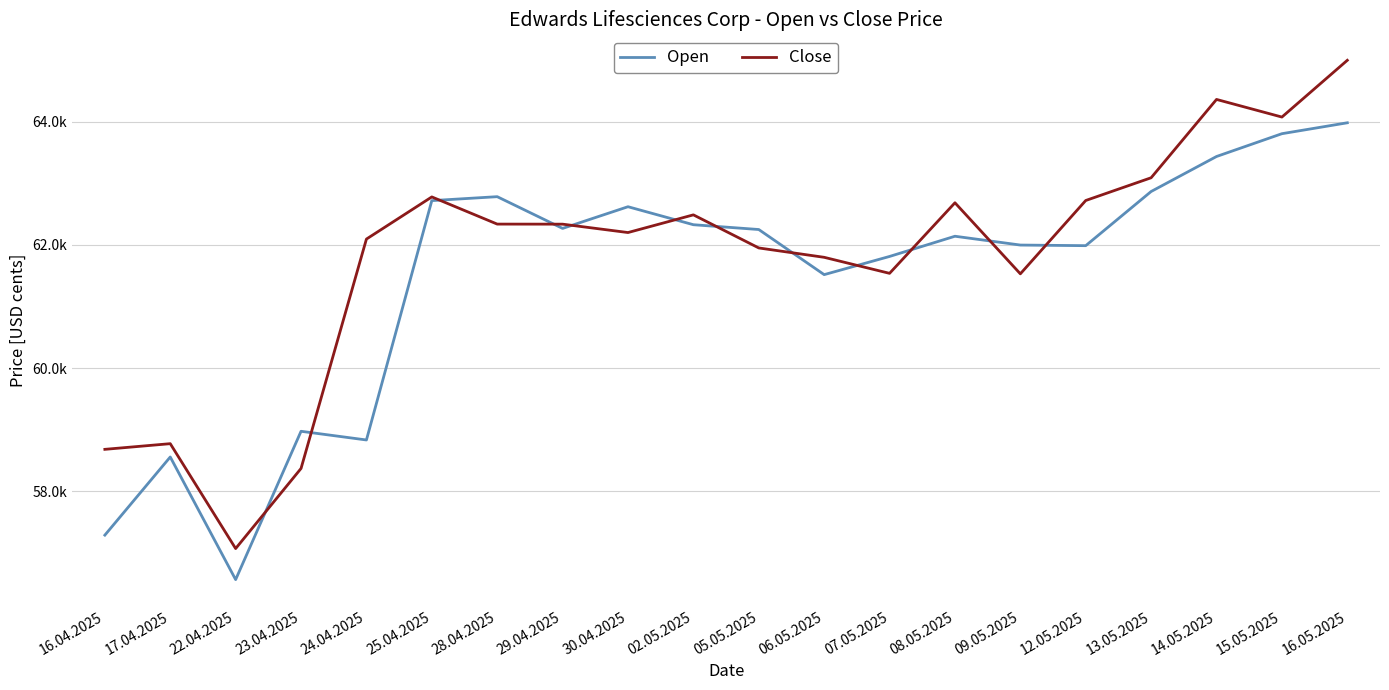

What is the total value across all series at 12.05.2025?

124705